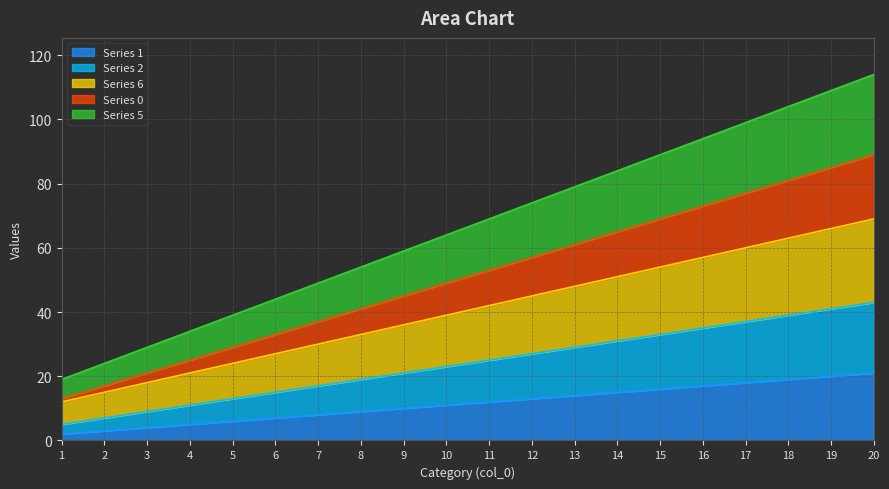

True or false: Series 5 and Series 0 intersect in this chart.

False